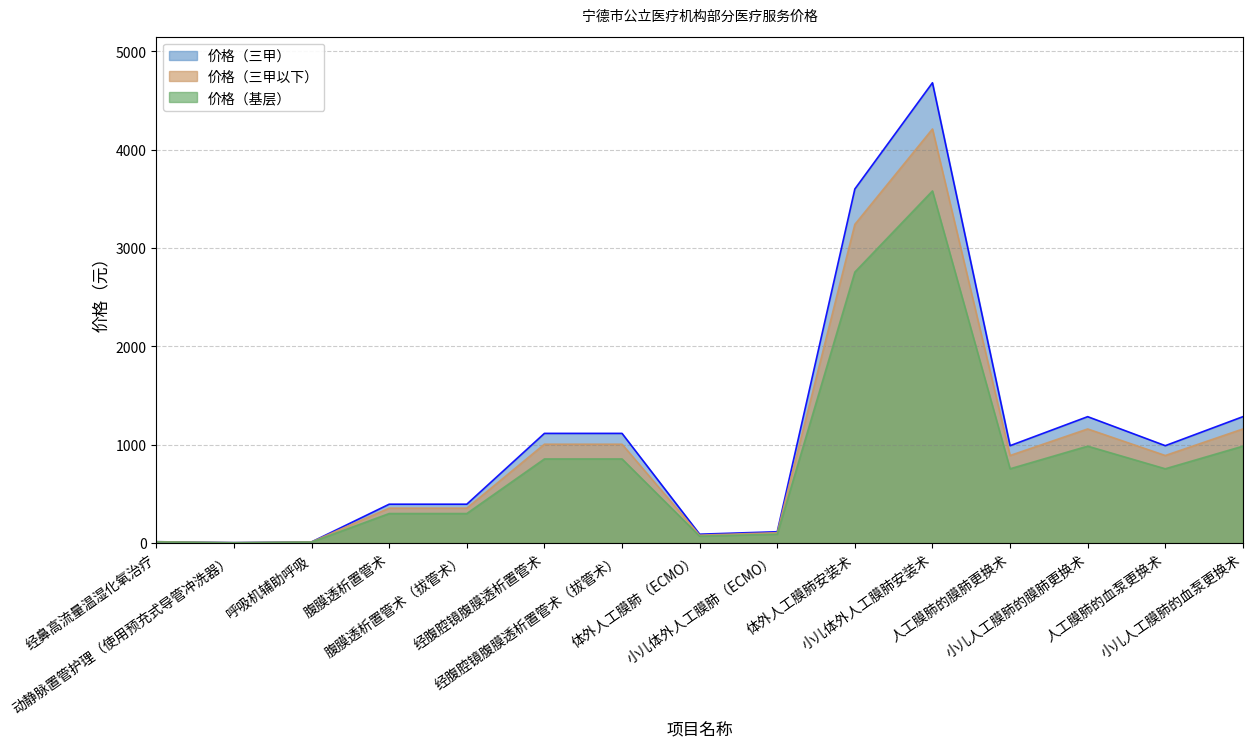

How many interior local valleys does the 价格（基层） series have?

4